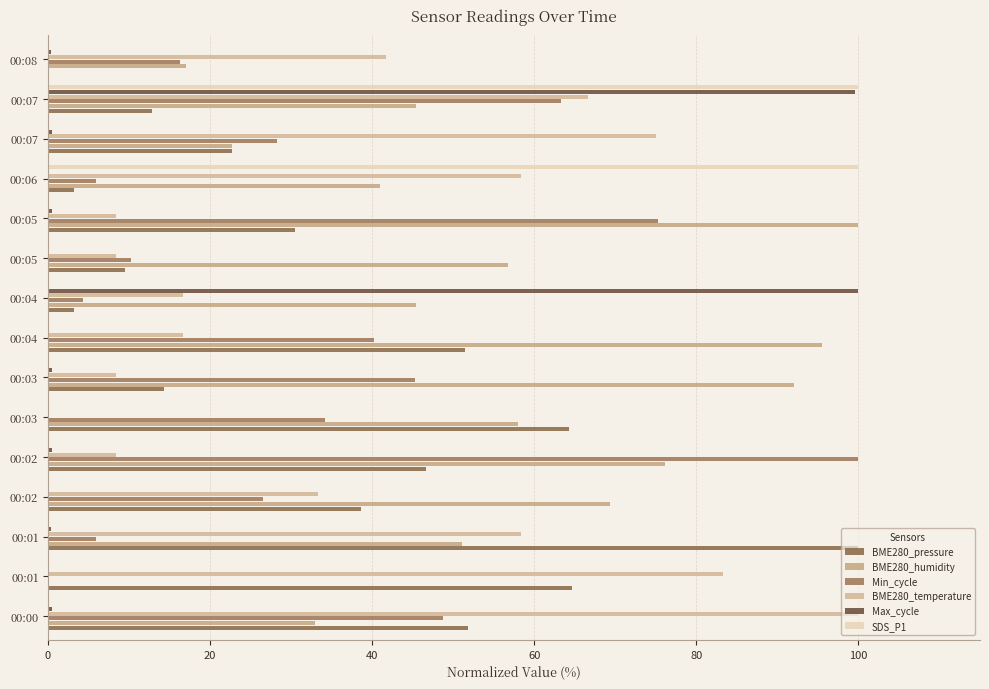

What is the highest value of the Min_cycle series?

100.0